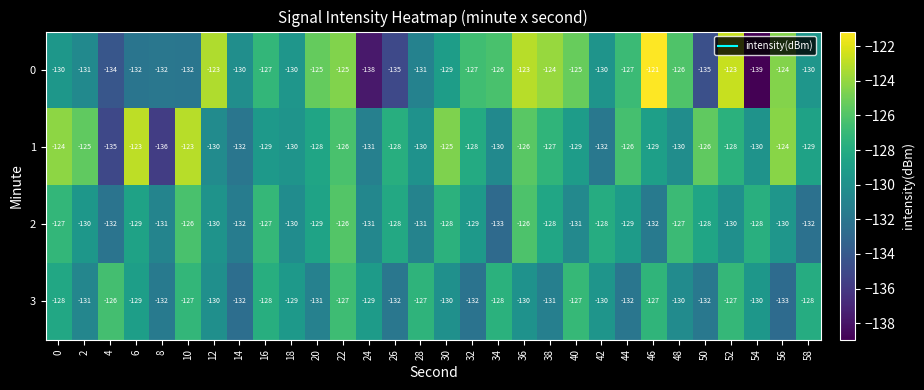

True or false: 0 has a value of -198 at 28.

False